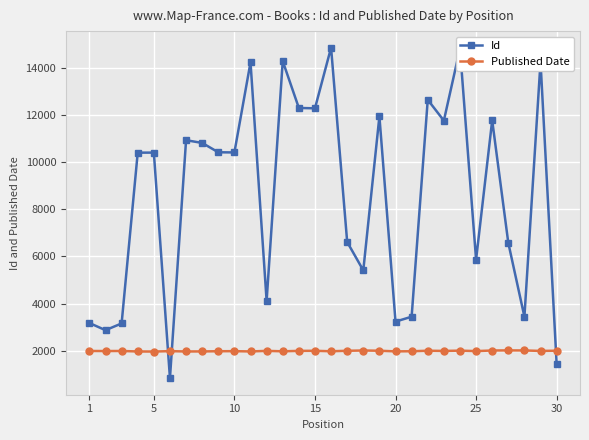

How many lines are shown in the chart?

2